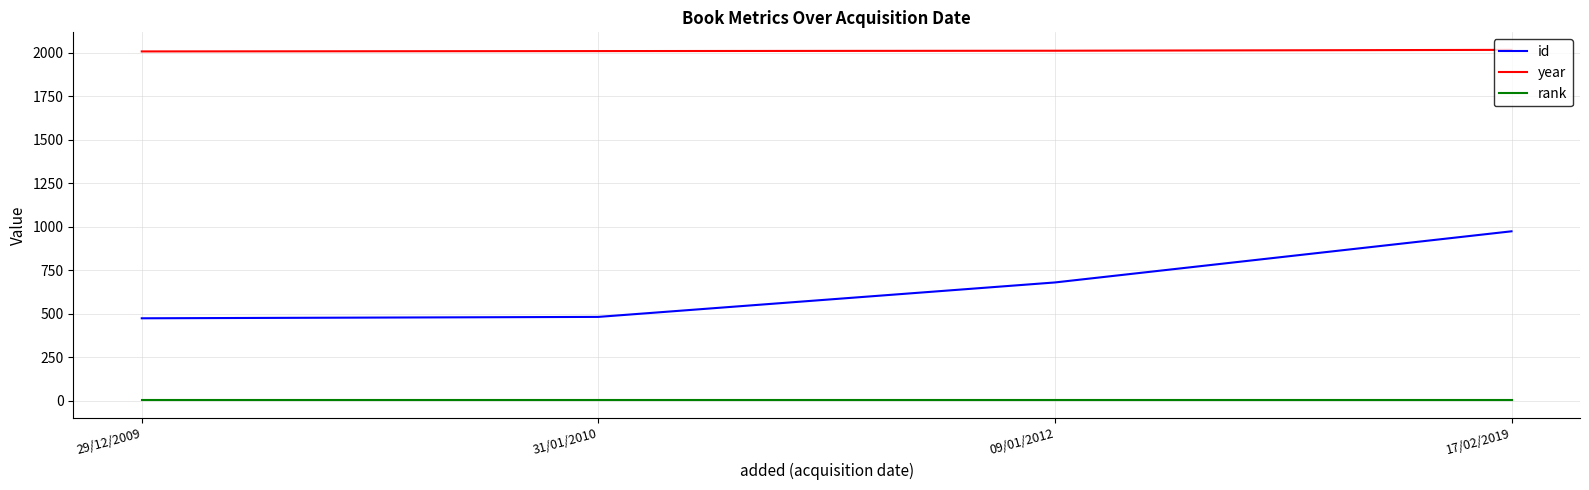

What is the lowest value of the id series?

473